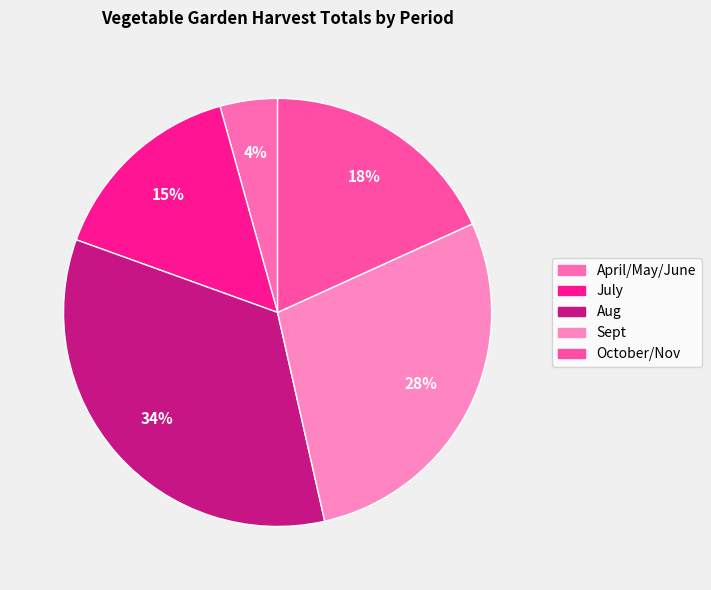

To the nearest percent, what is the difference between the largest and smallest slice percentages?

30%